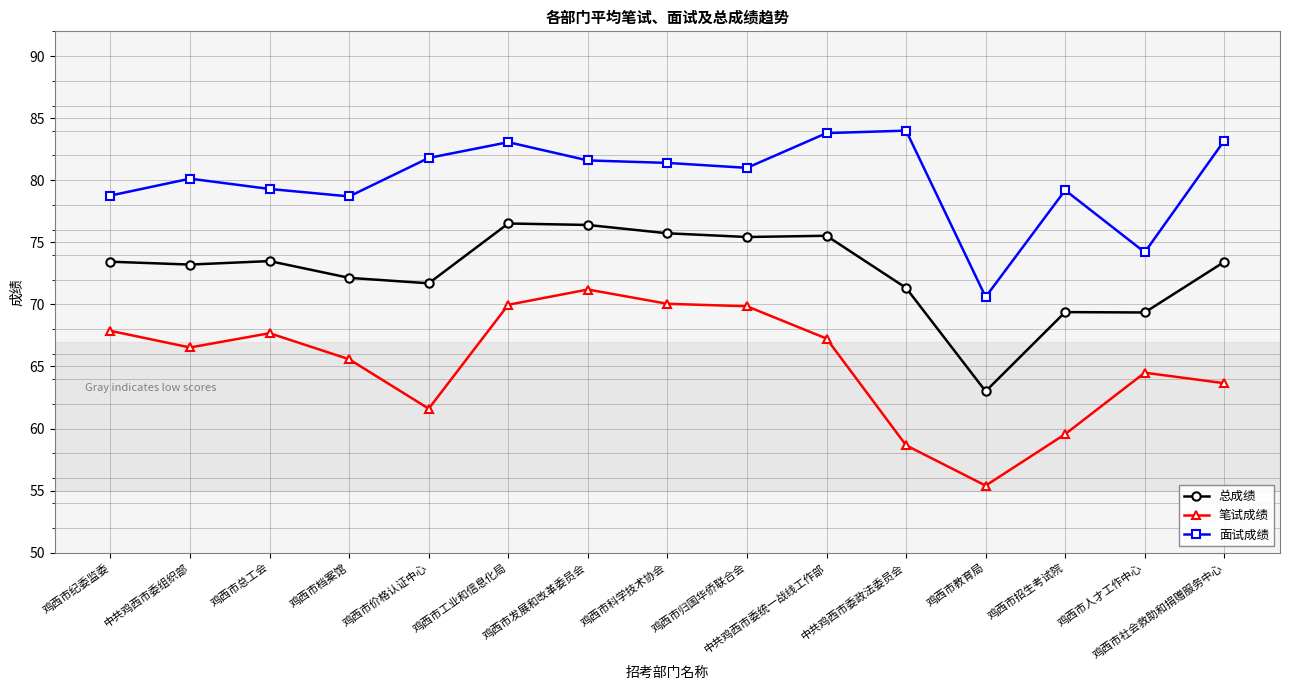

List the series in order of their peak value, lowest first.

笔试成绩, 总成绩, 面试成绩